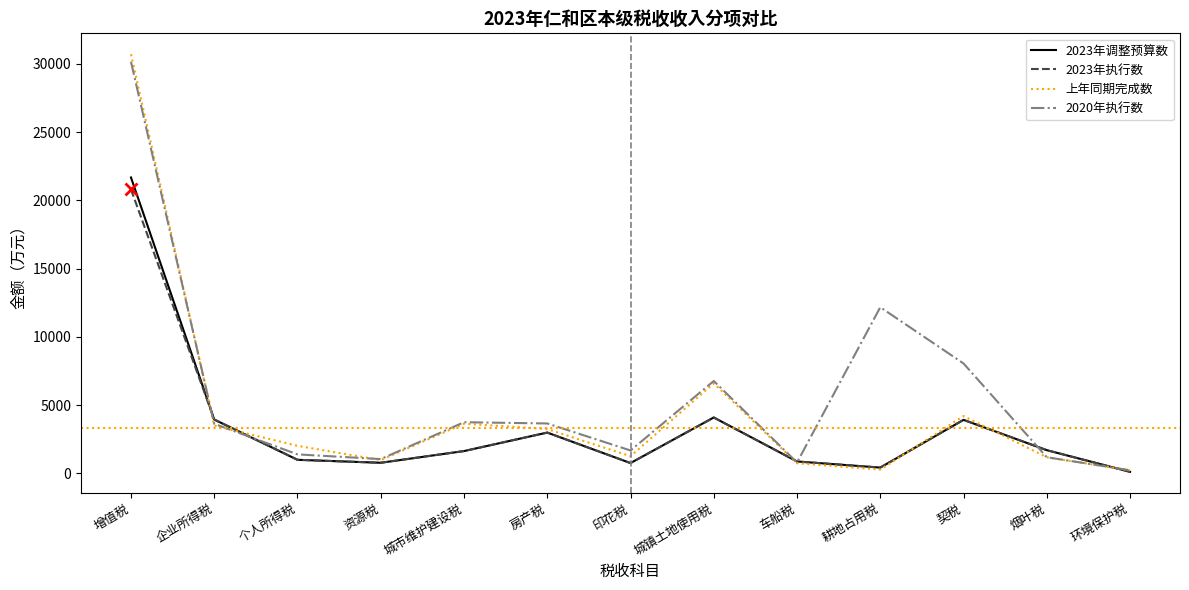

Where is 上年同期完成数 nearest to the value 15471?

城镇土地使用税